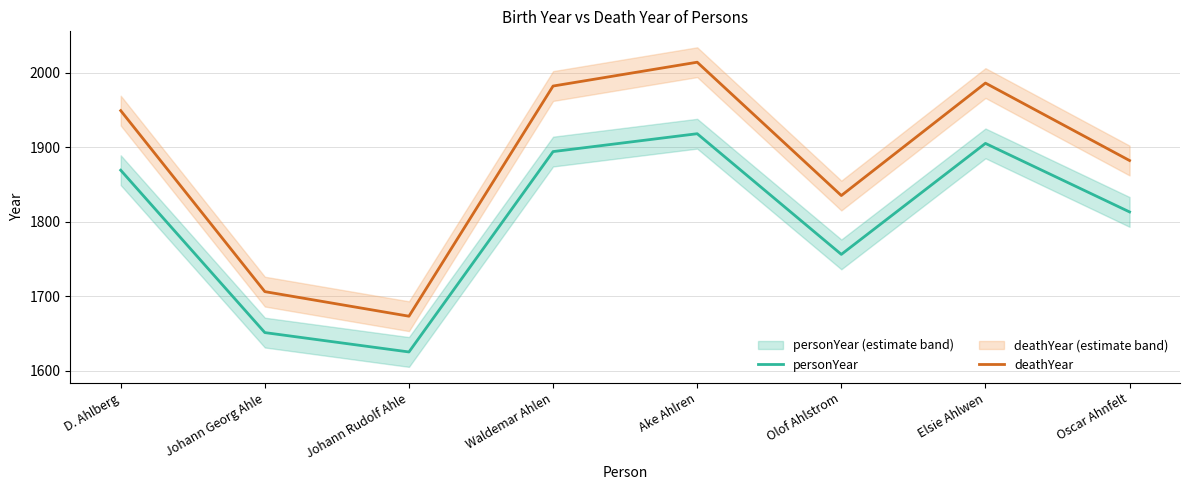

Where is the first local minimum for personYear?

Johann Rudolf Ahle